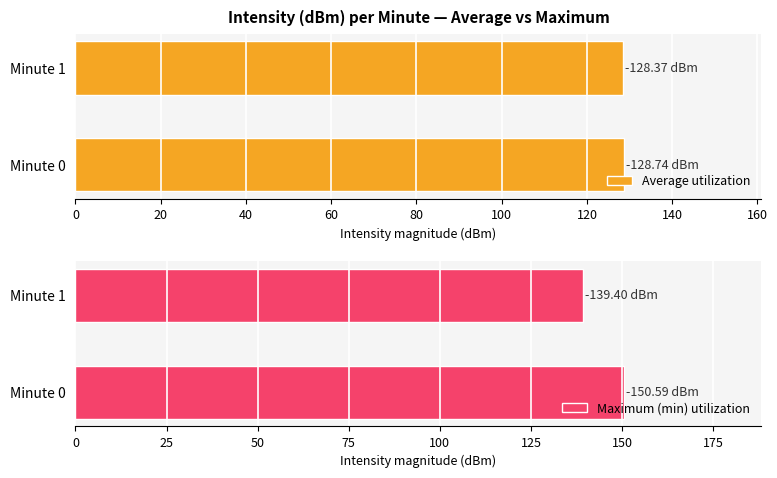

What is the maximum value for Maximum (min) utilization?

150.6